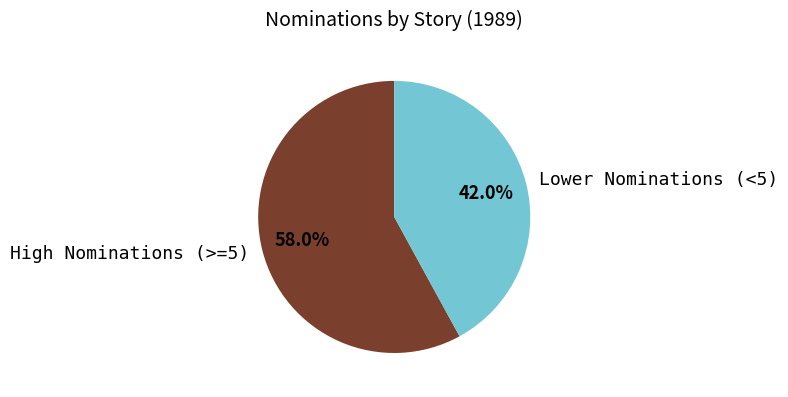

How much of the chart is everything except Lower Nominations (<5)?

58.0%